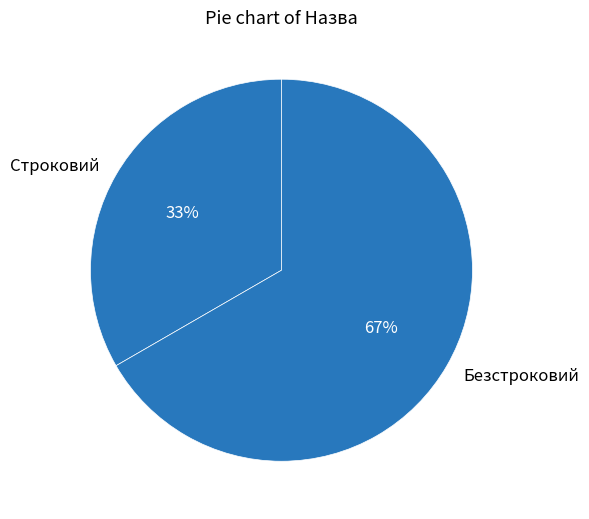

What is the ratio of the value at Безстроковий to the value at Строковий?

2.0